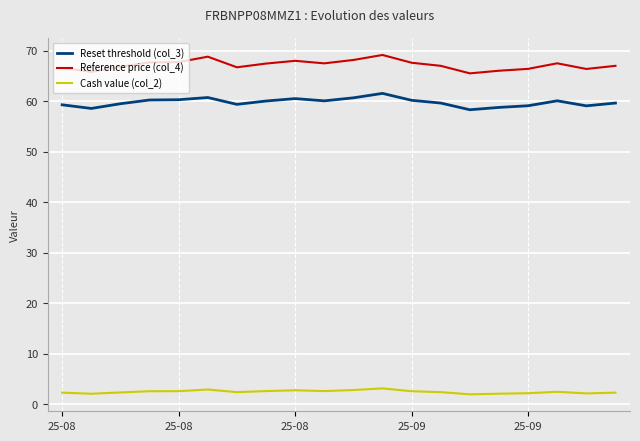

What is the difference between the maximum and minimum values in the Reset threshold (col_3) series?

3.2